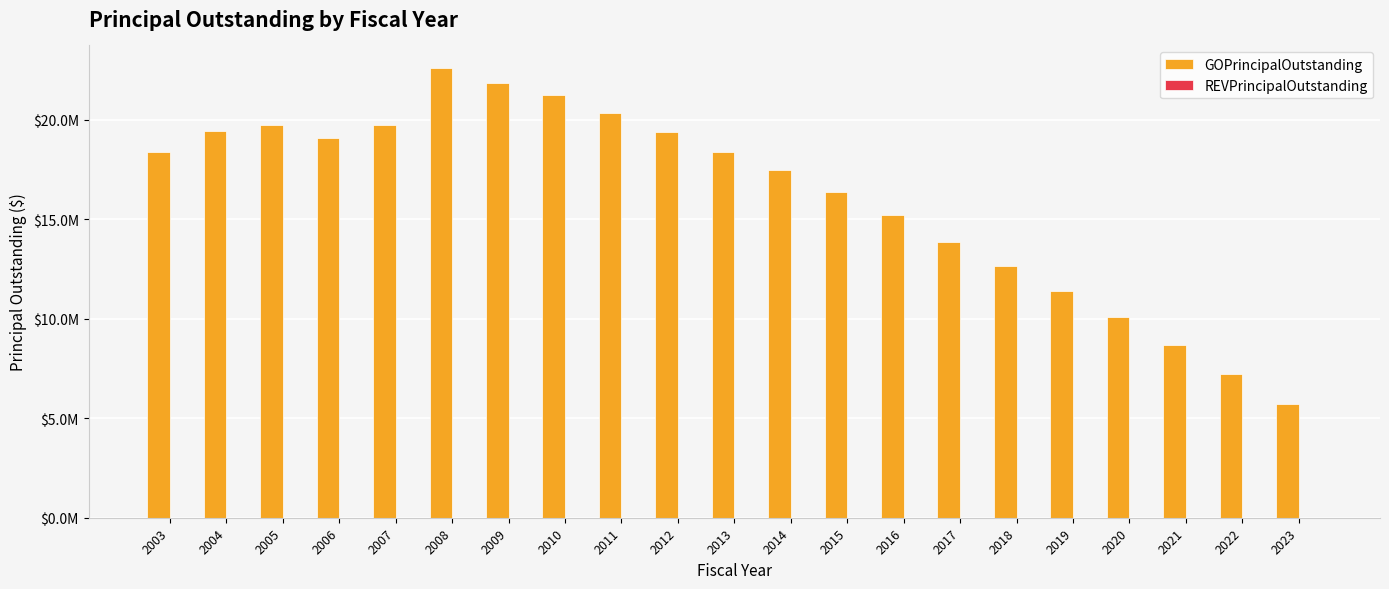

Are the bars horizontal?

No